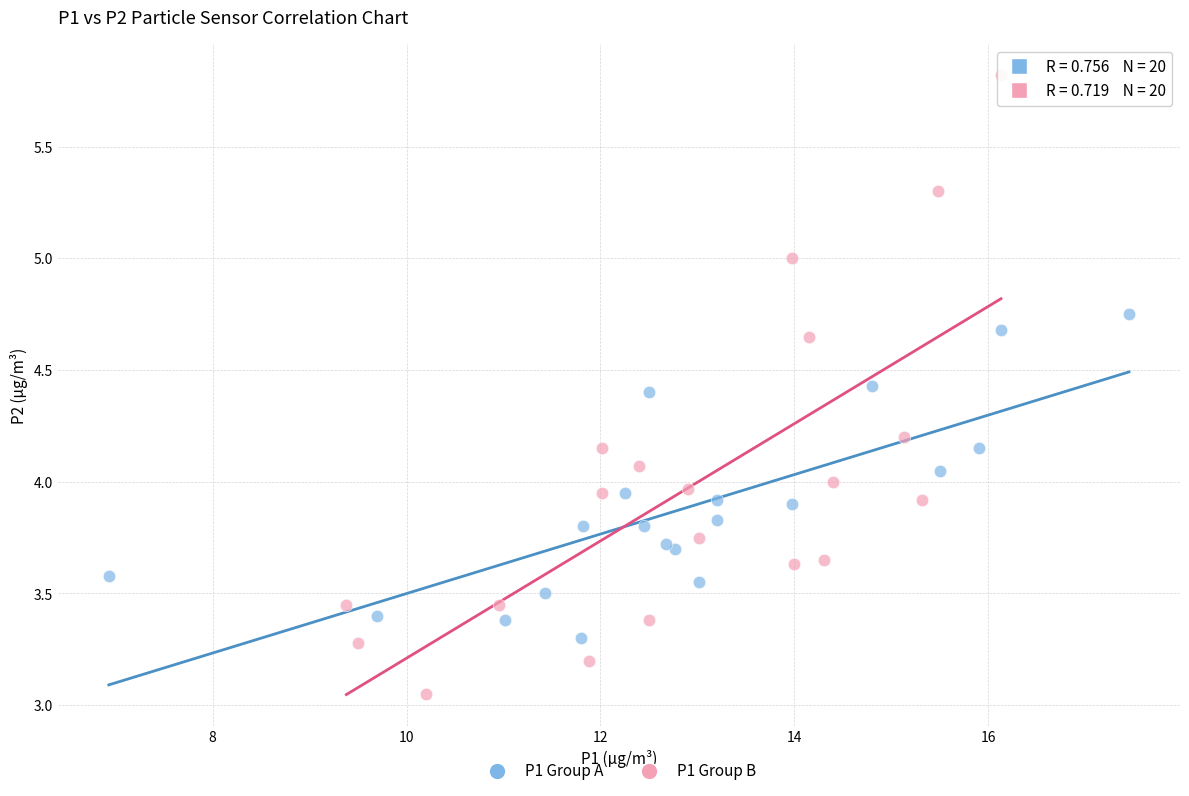

Which series contains the lowest Y value?

P1 Group B